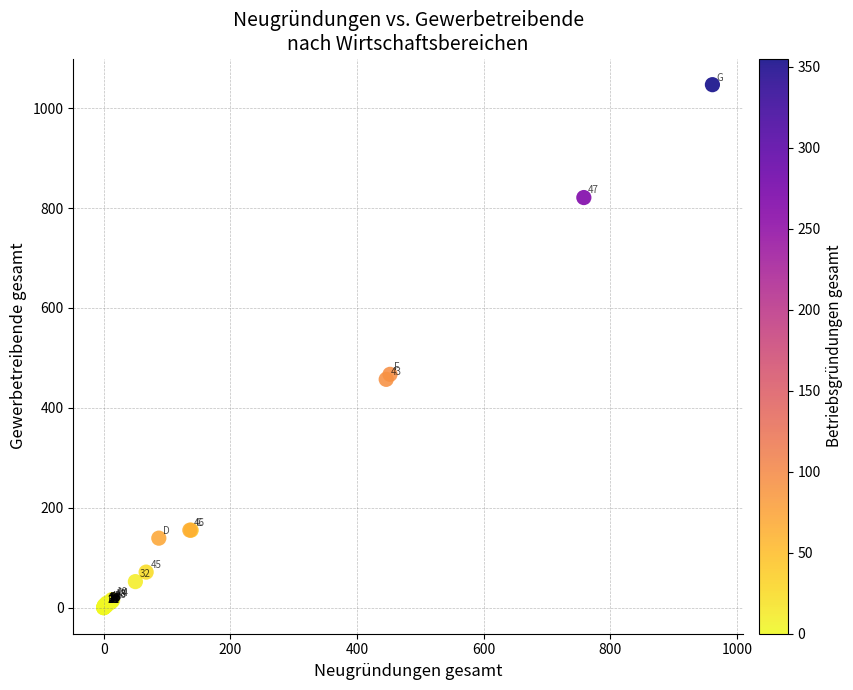

What Y value in the scatter plot is closest to 523?

467